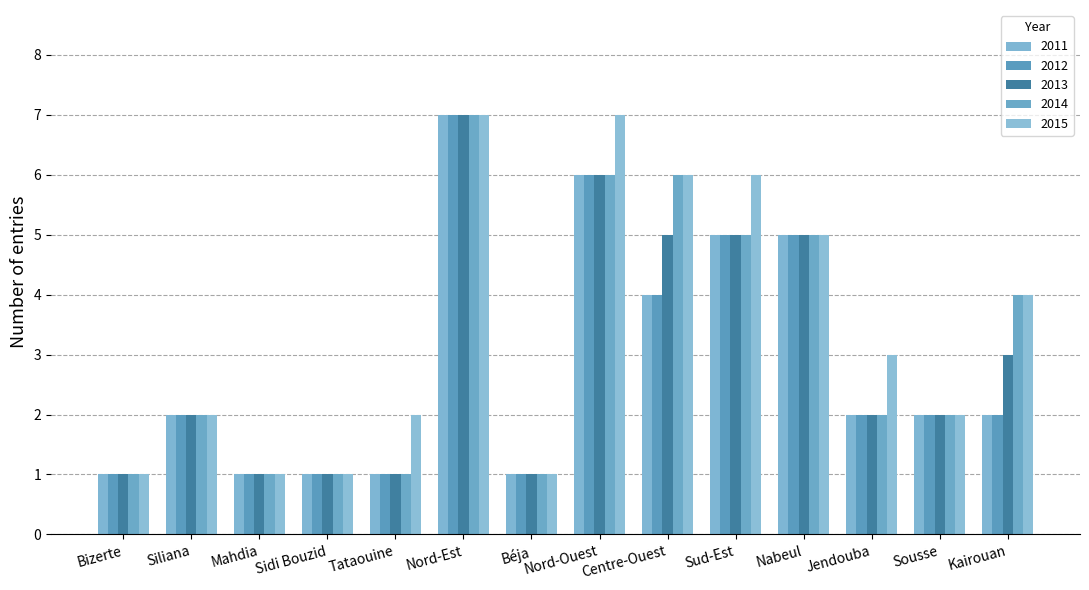

How many distinct data groups are displayed?

5